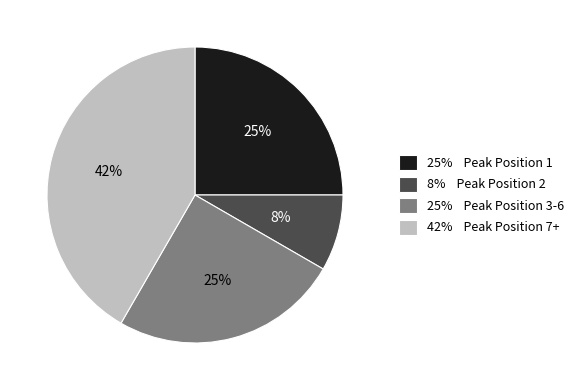

To the nearest percent, what is the average slice percentage?

25%